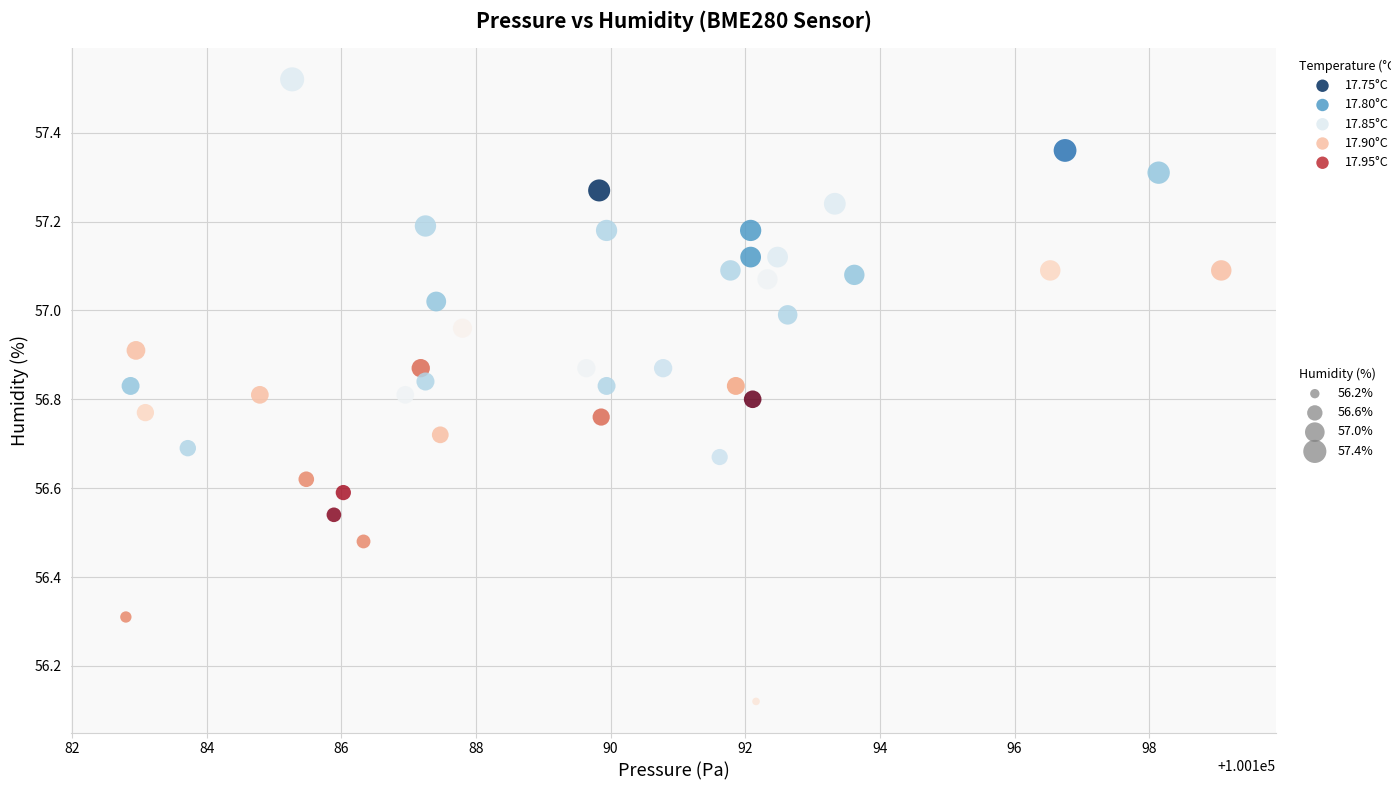

What is the range of Y values (max minus min)?

1.4